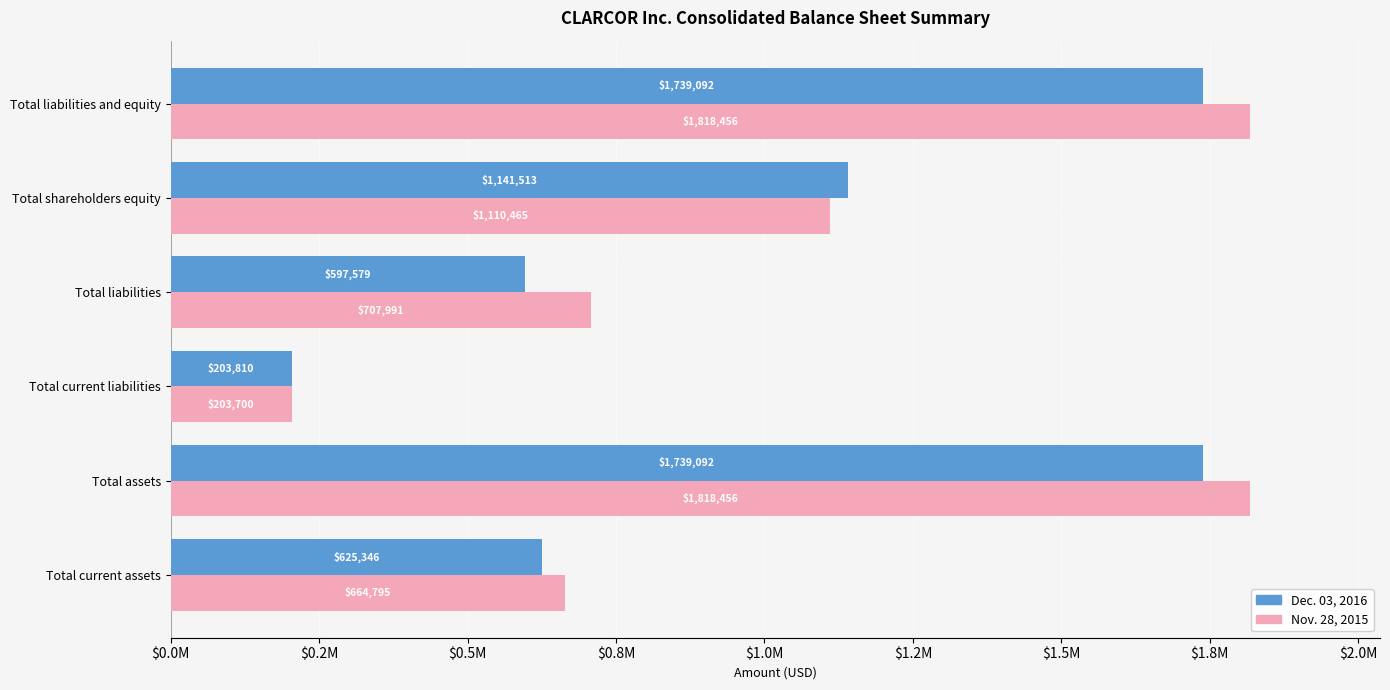

List the series in order of their peak value, lowest first.

Dec. 03, 2016, Nov. 28, 2015